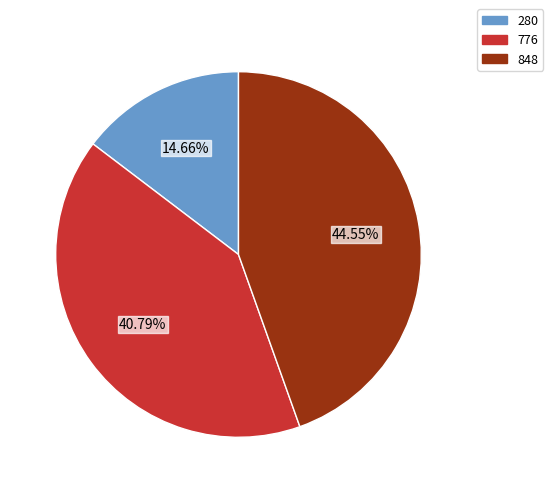

Is there a majority slice in this chart?

No